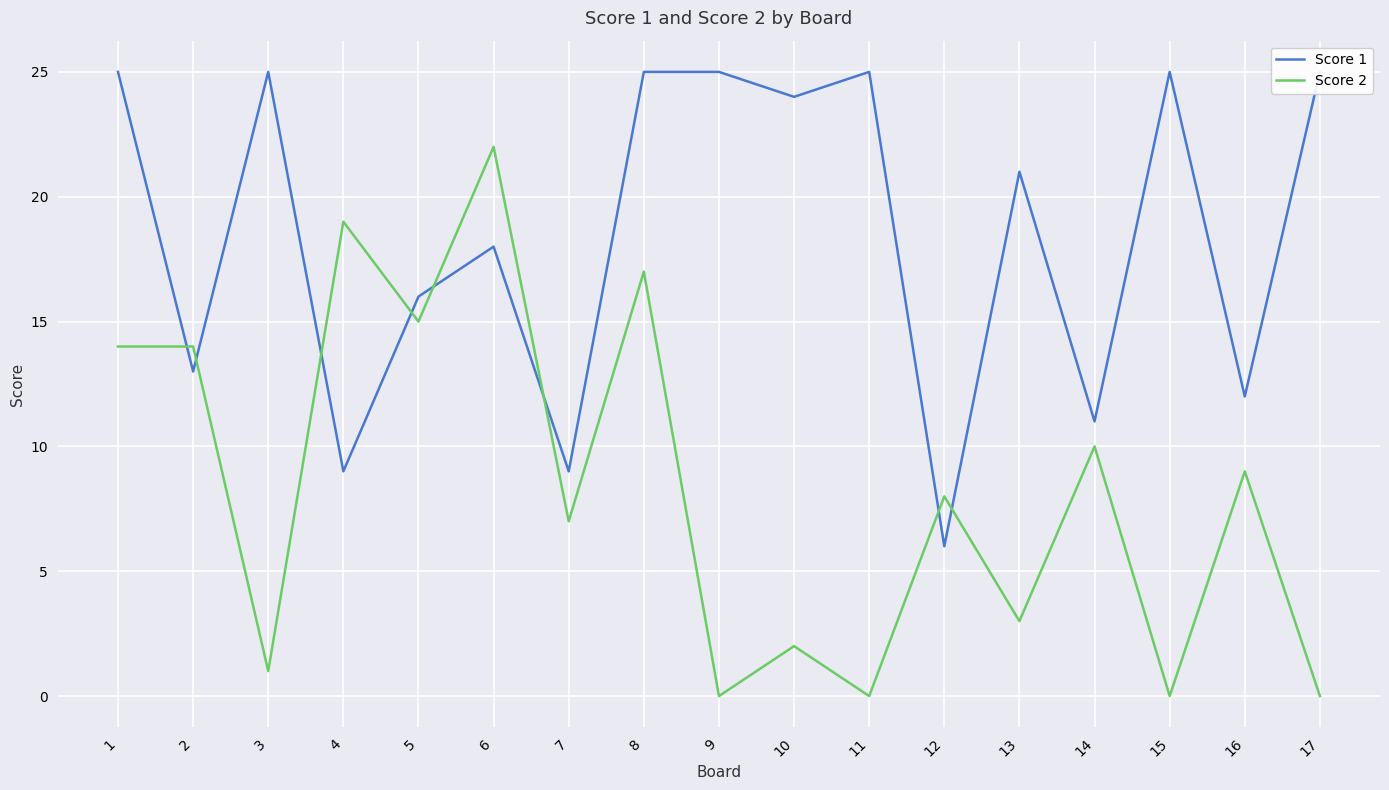

Rank the series at 2 from lowest to highest value.

Score 1, Score 2